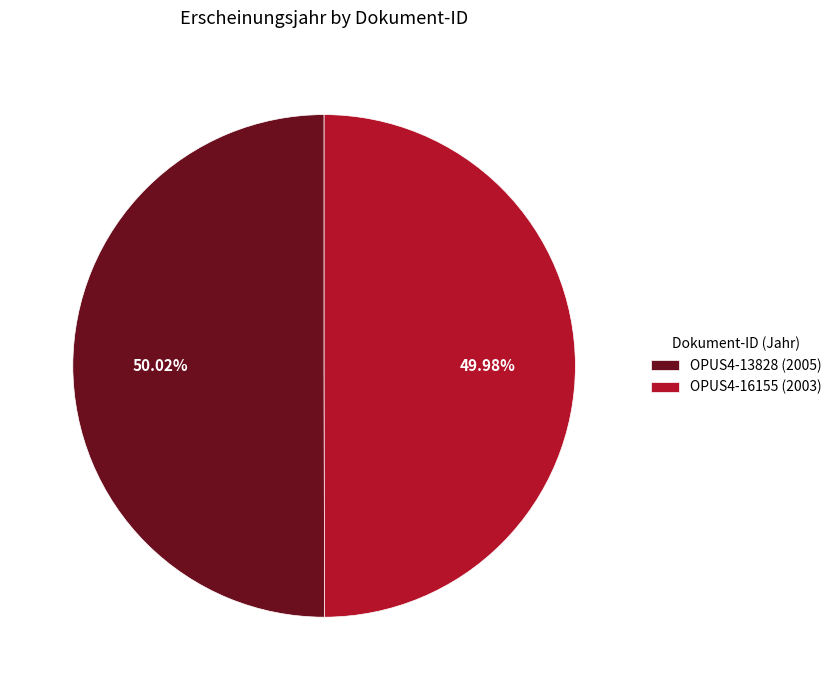

What is the ratio of the value at OPUS4-16155 to the value at OPUS4-13828?

1.0